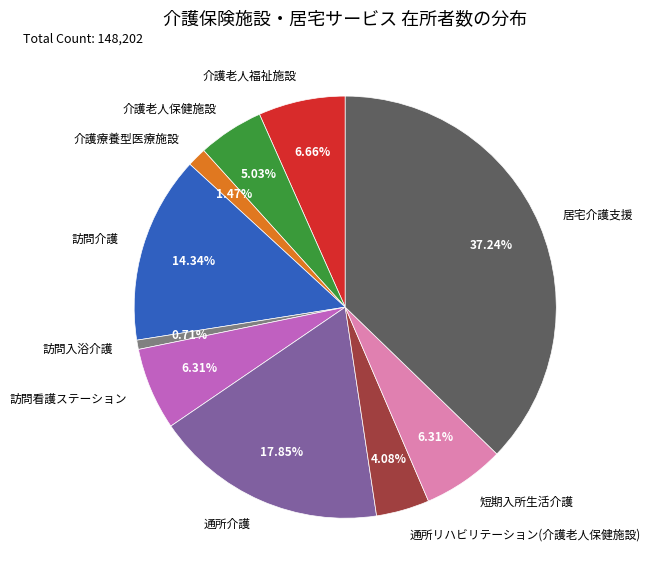

Do 介護老人福祉施設 and 短期入所生活介護 together represent more than half of the pie?

No